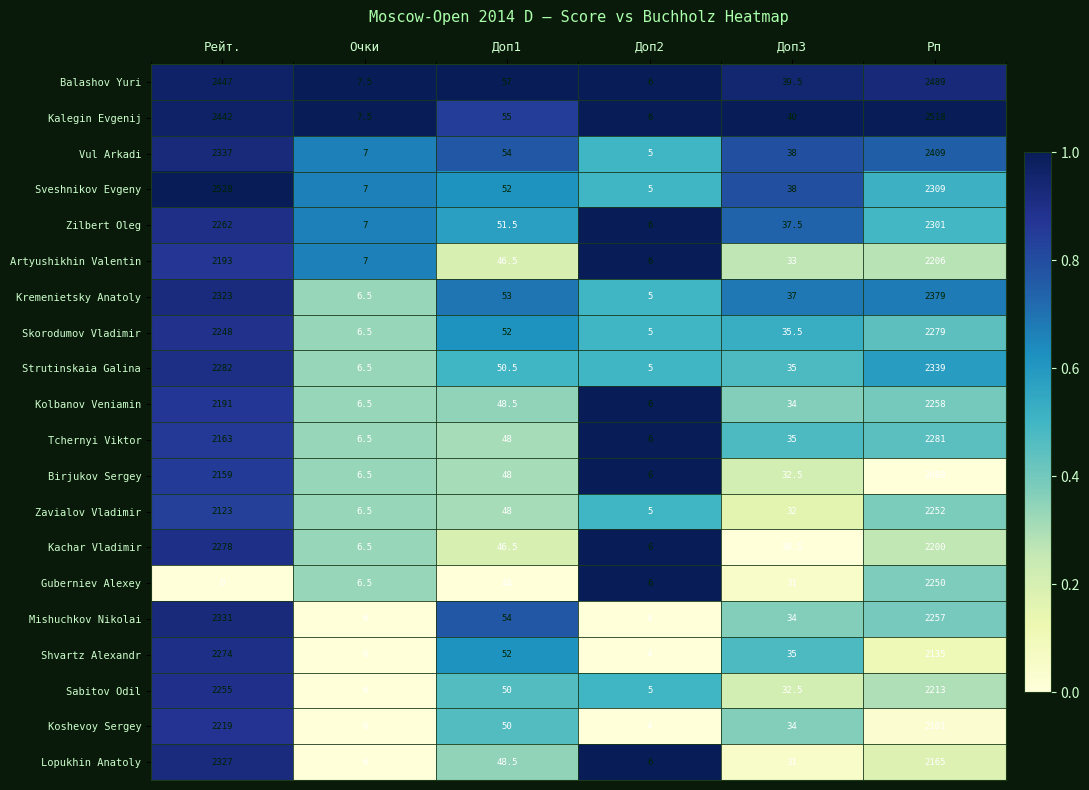

What is the difference between the second highest and minimum values in the Zavialov Vladimir series?

2118.0